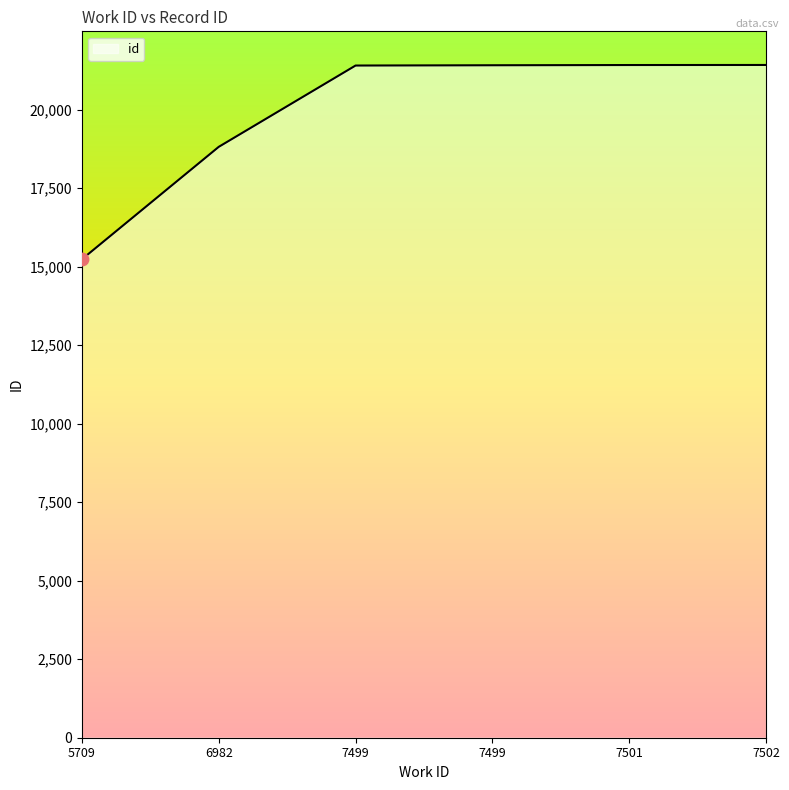

What is the change in value from 5709 to 6982?

+3580